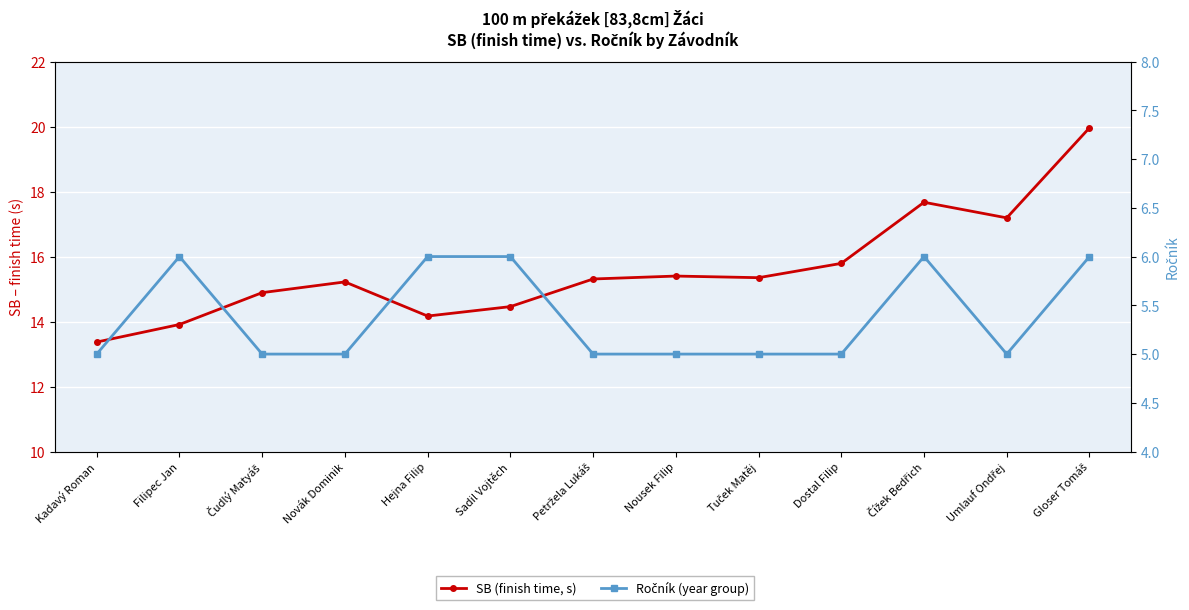

What is the sum of all SB (finish time, s) values?

202.7